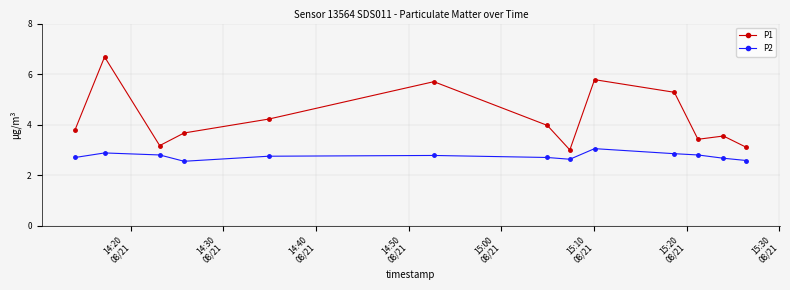

What is the minimum value for P1?

3.0